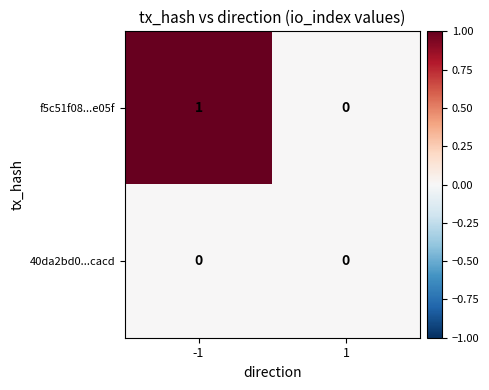

Reading left to right, extract all data points from this chart.

f5c51f08...e05f: -1=1	1=0
40da2bd0...cacd: -1=0	1=0